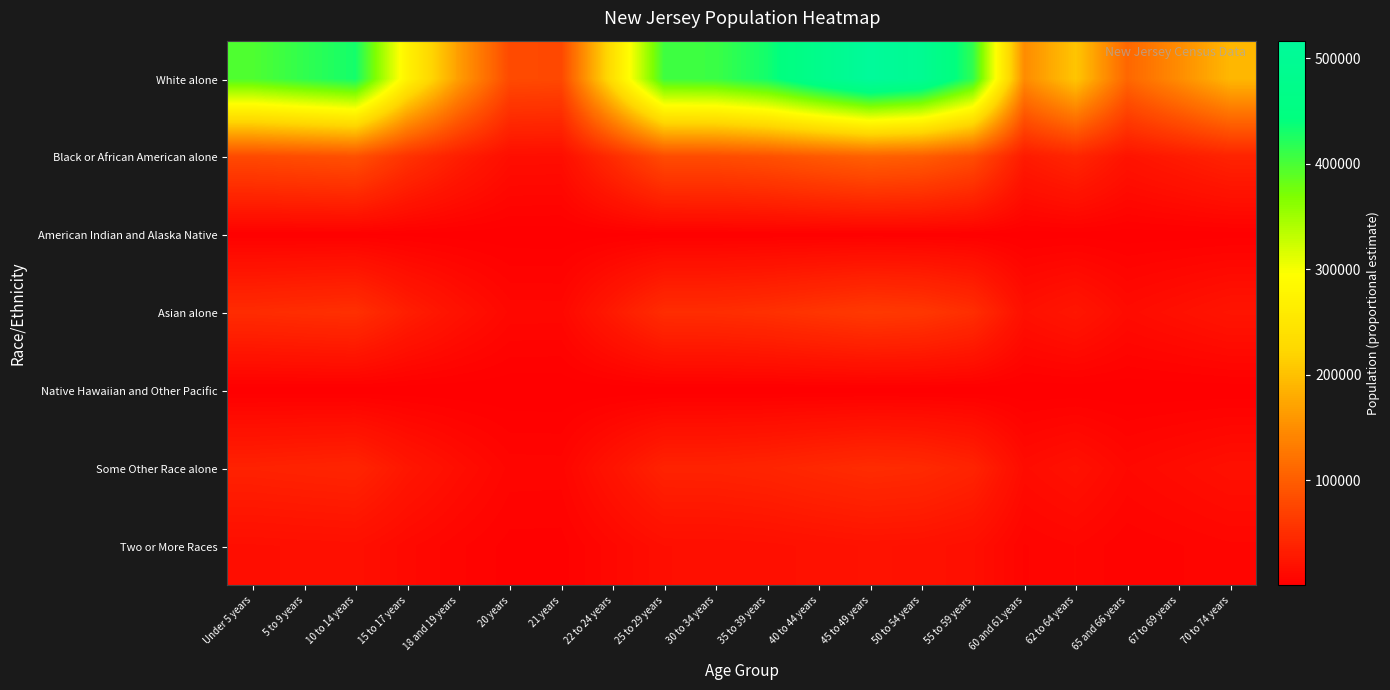

Count the number of categories in the chart.

20